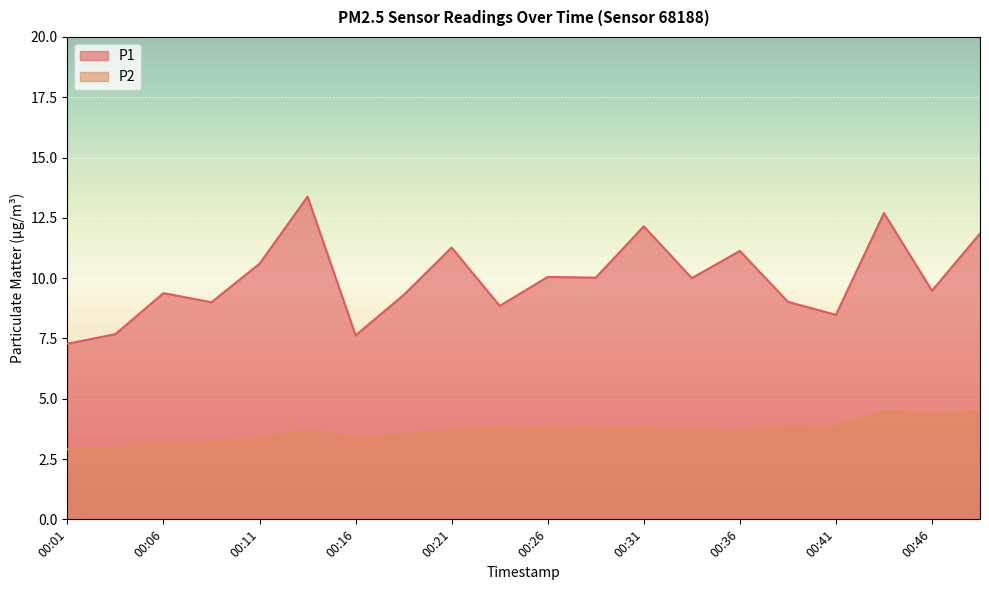

What are all the series names shown in the legend?

P1, P2